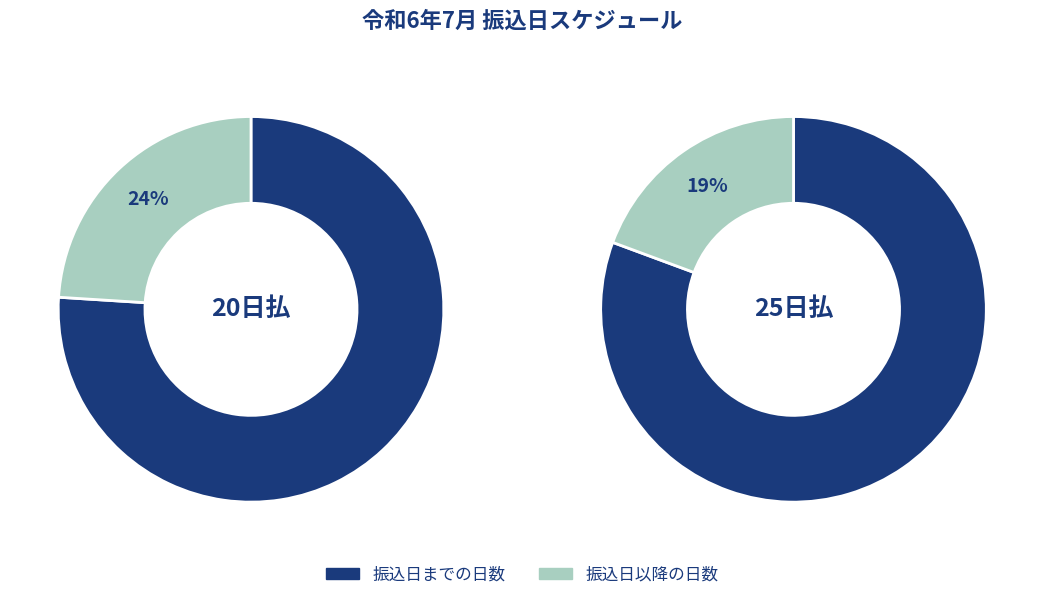

Is 25日払 振込日 the majority of the pie?

Yes